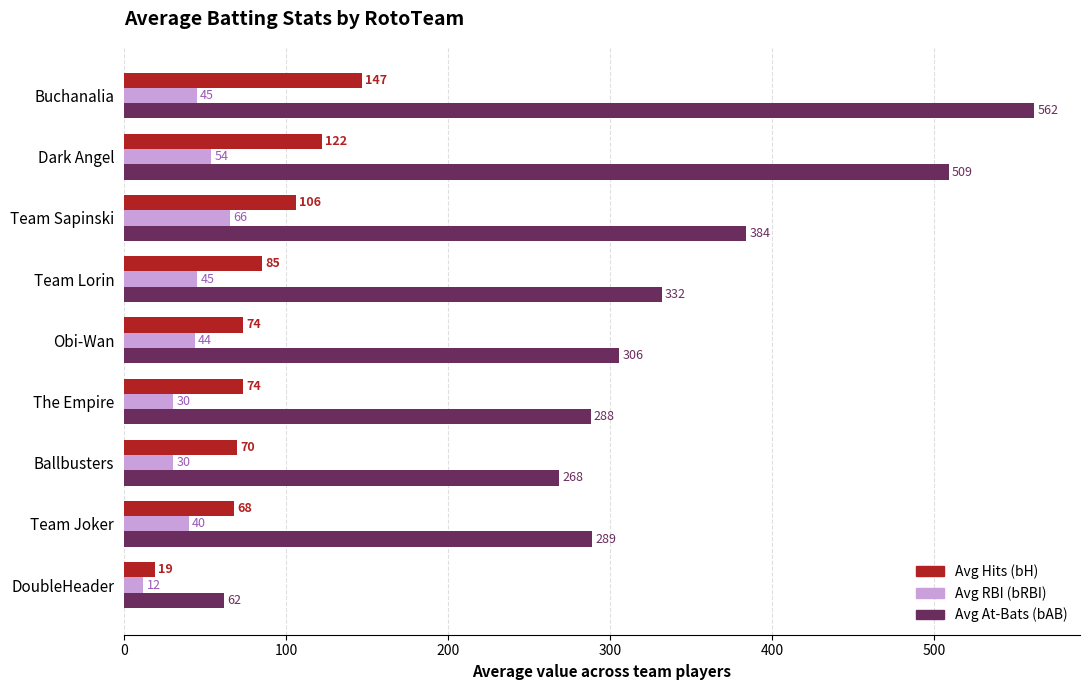

Rank the series by their average value, from lowest to highest.

Avg RBI (bRBI), Avg Hits (bH), Avg At-Bats (bAB)